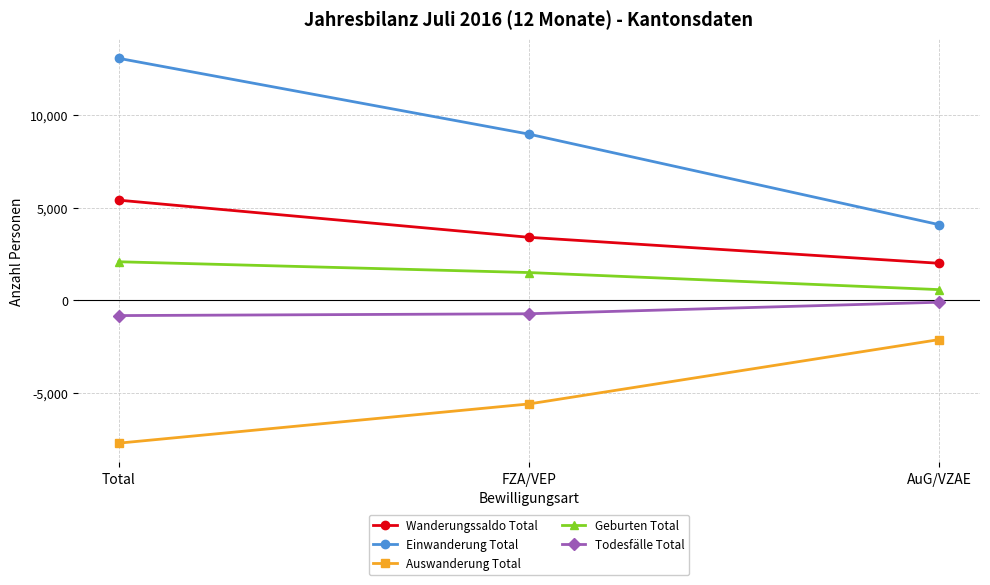

What is the value of the Geburten Total point at the 3rd from the left?

582